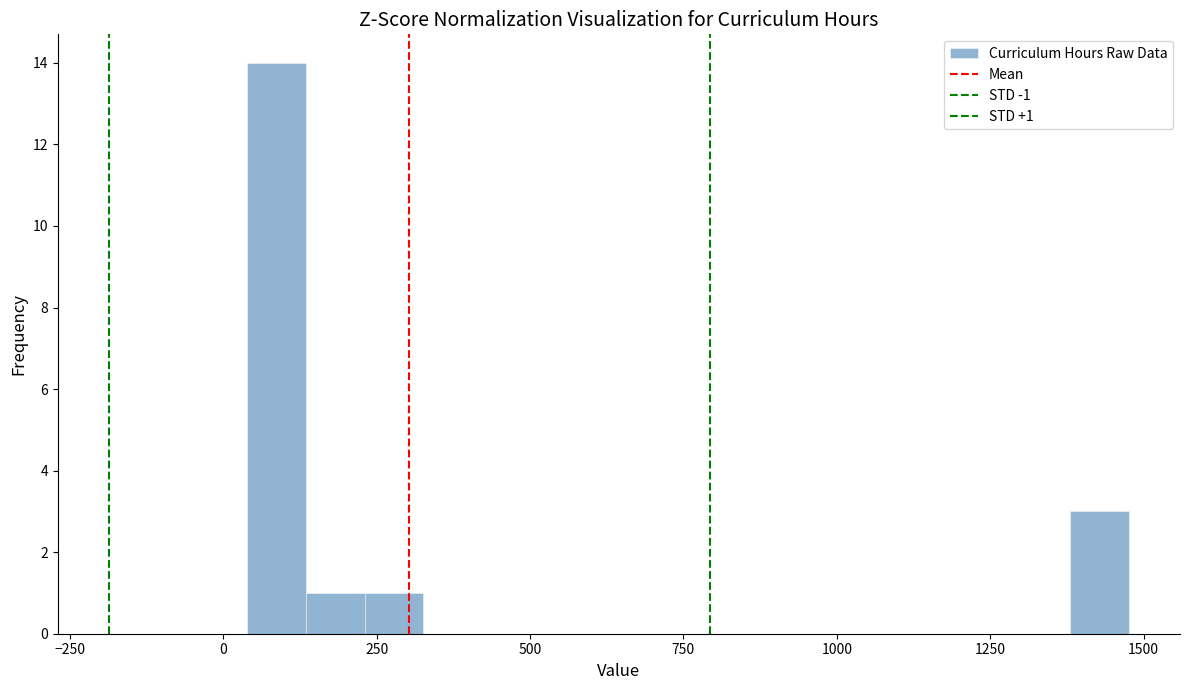

Around what value on the x-axis is the tallest bar? Give the approximate position of its centre, as read against the axis.

100